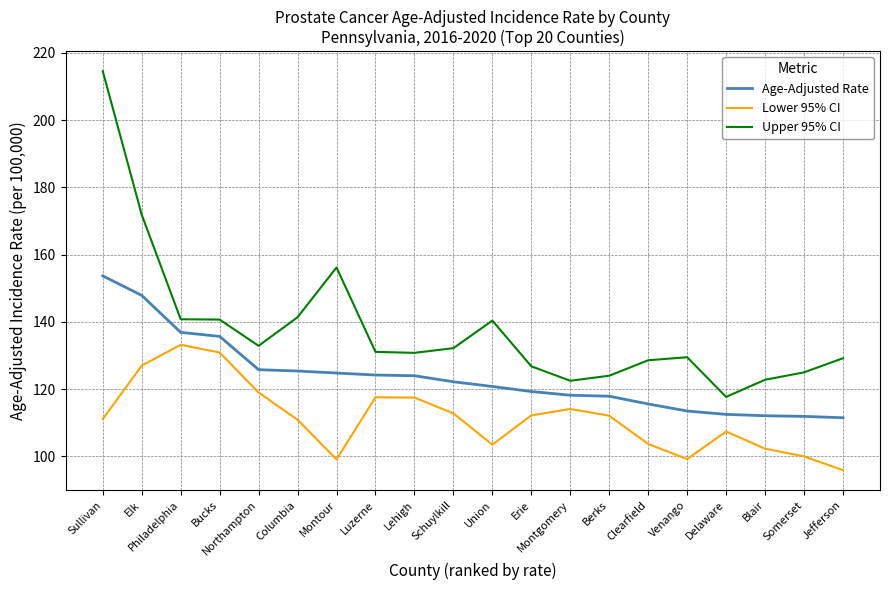

Is the value of Age-Adjusted Rate at Berks greater than the value of Upper 95% CI at Blair?

No